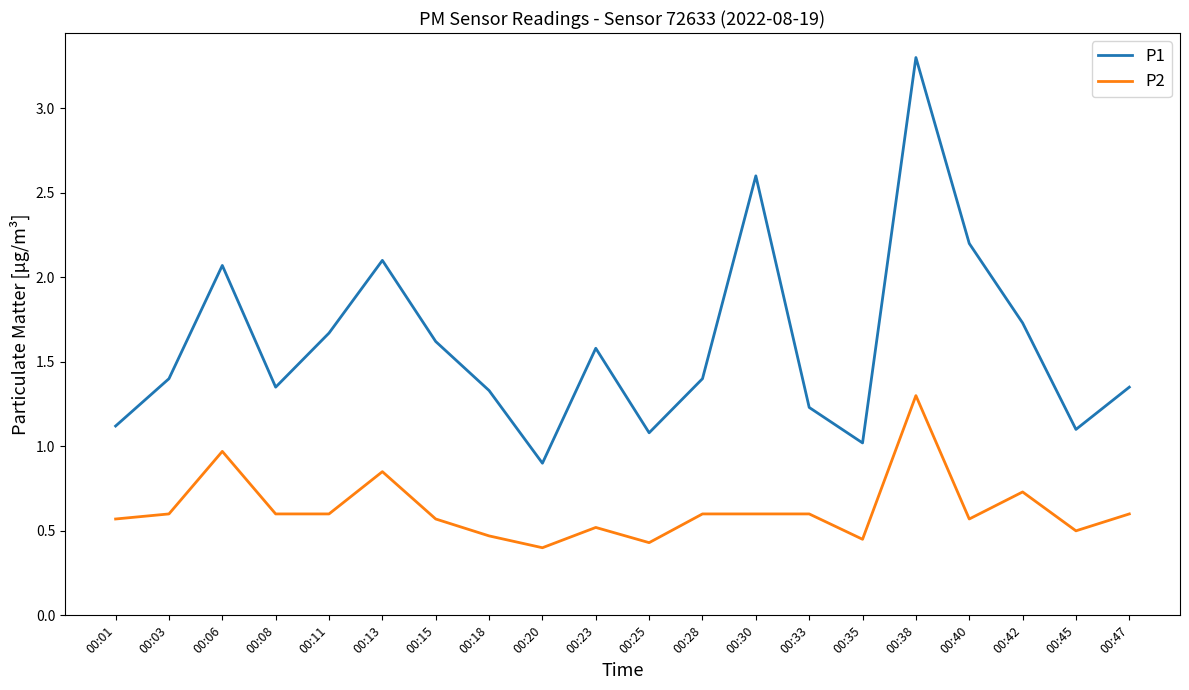

True or false: P2 and P1 intersect in this chart.

False